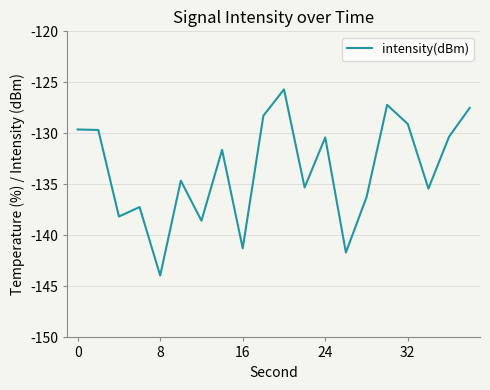

What is the minimum value shown in the chart?

-143.9